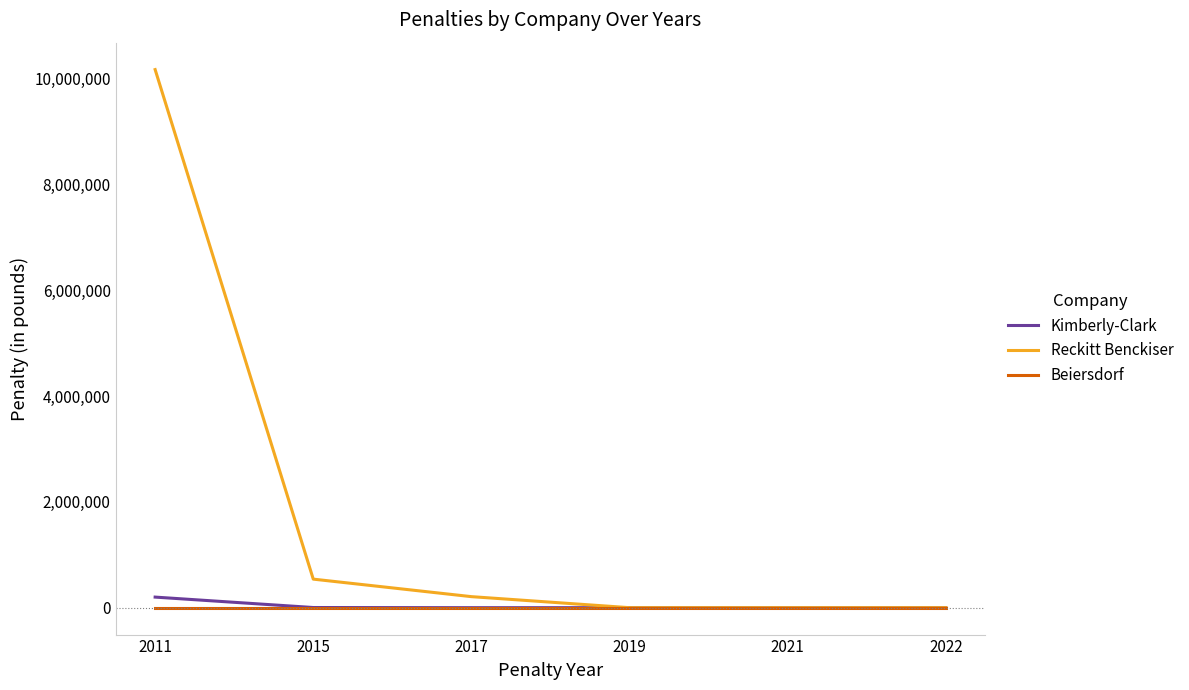

Which series has the largest total across all categories?

Reckitt Benckiser